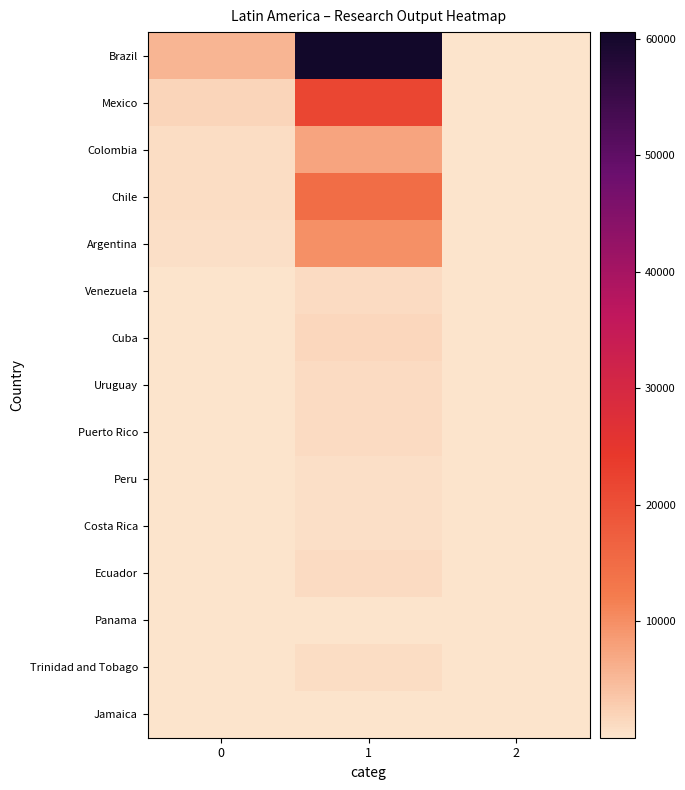

Rank the series at 1 from lowest to highest value.

Panama, Jamaica, Peru, Costa Rica, Trinidad and Tobago, Uruguay, Ecuador, Venezuela, Puerto Rico, Cuba, Colombia, Argentina, Chile, Mexico, Brazil